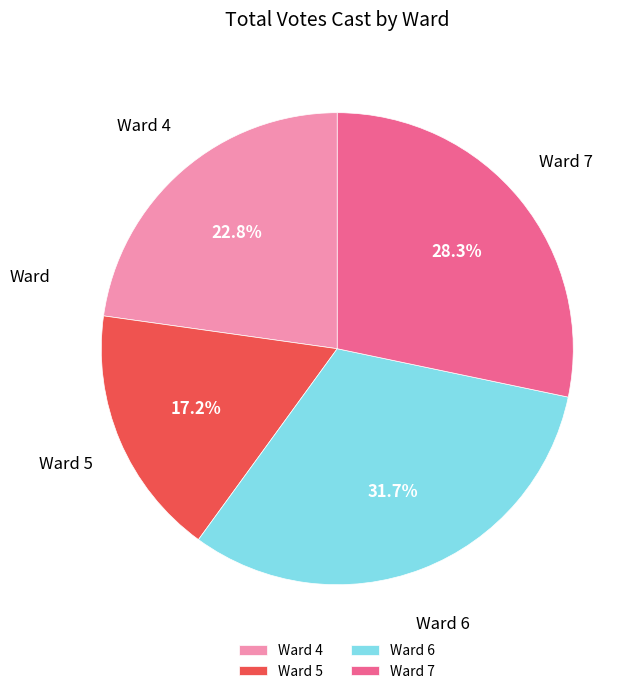

Do Ward 6 and Ward 7 together represent more than half of the pie?

Yes